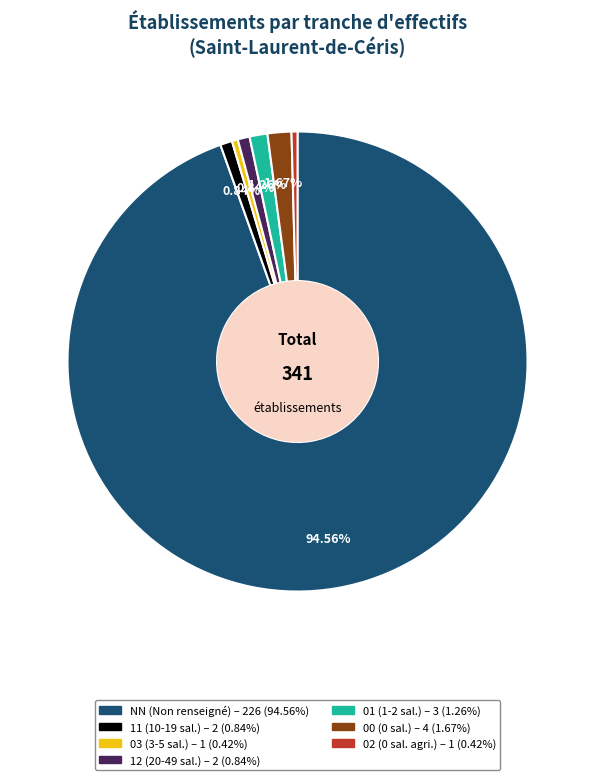

Which slice is the largest?

NN